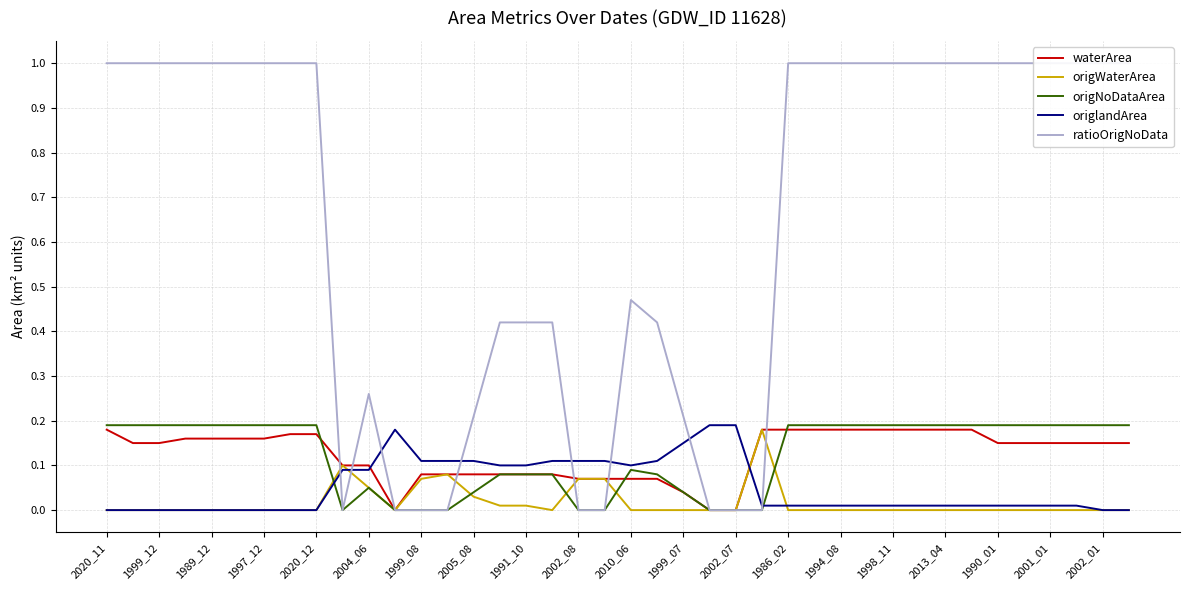

Is it true that origWaterArea equals 0.1 at 2020_12?

False